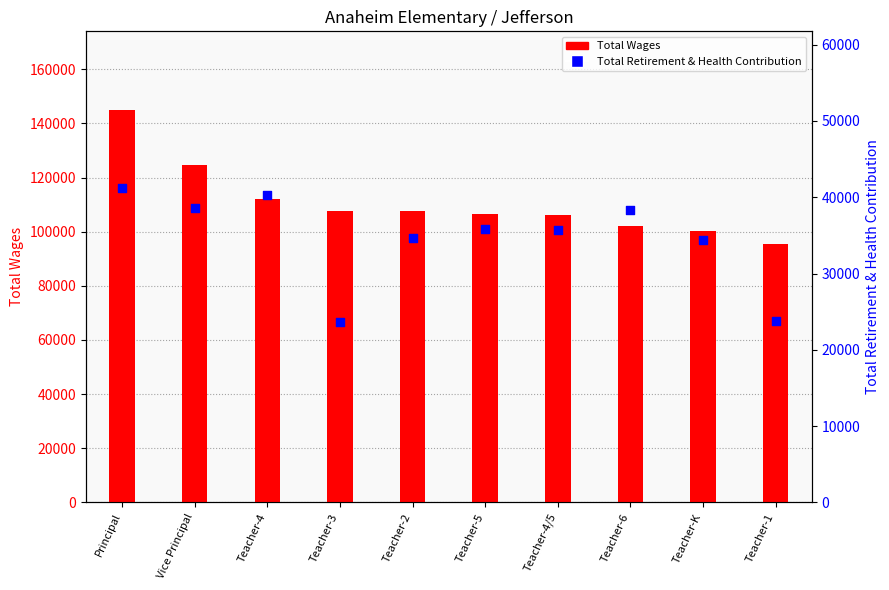

At how many categories does at least one series exceed 110319?

3